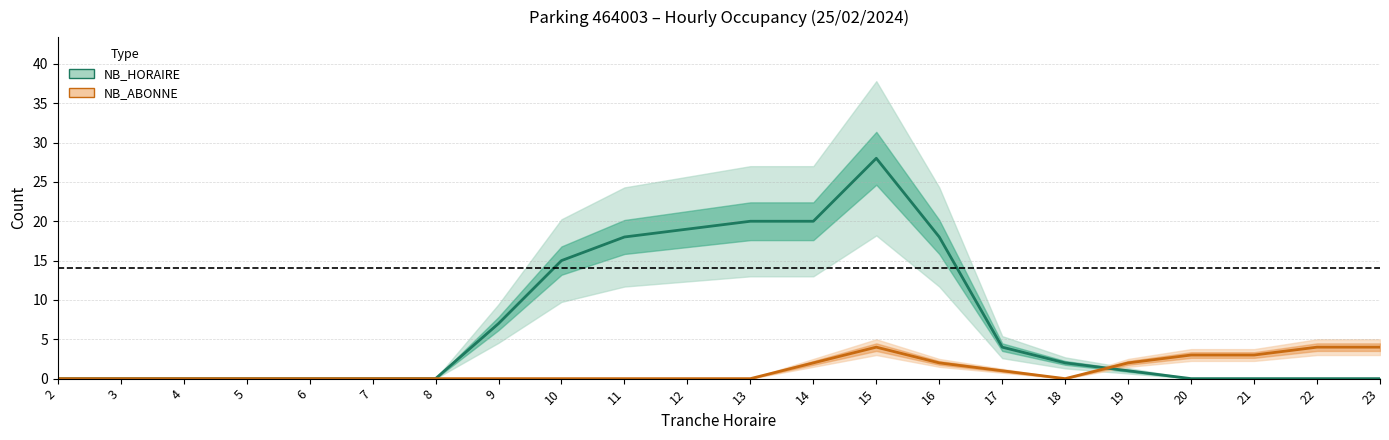

Where is the first local minimum for NB_ABONNE?

18